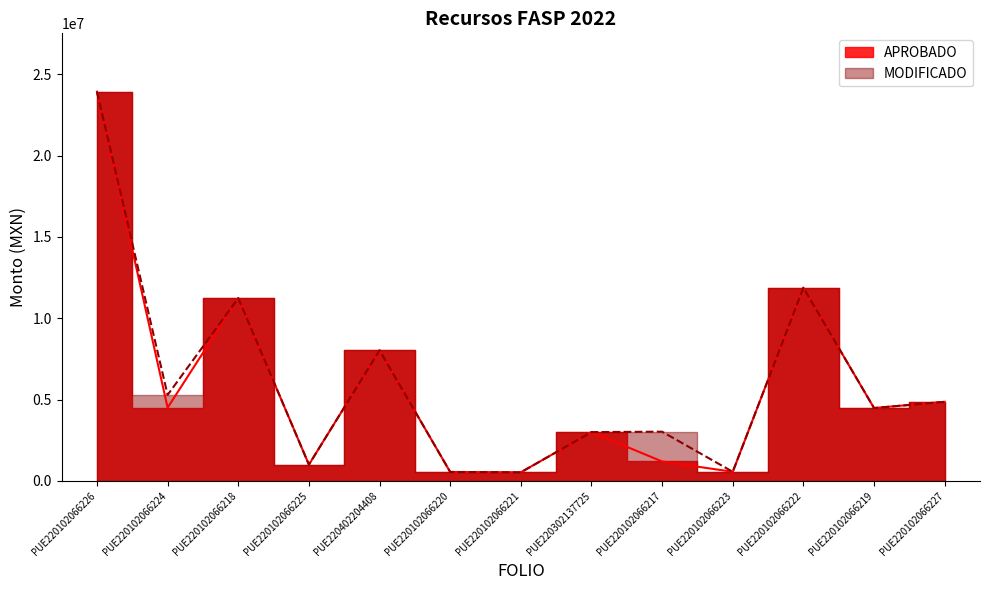

Count the number of data series in this chart.

2